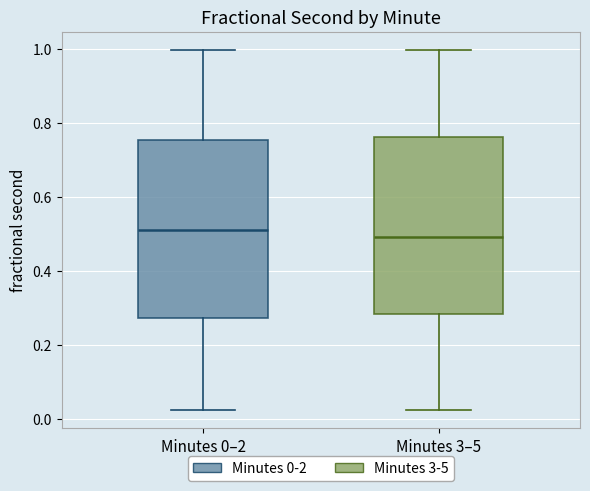

Where does the median line of the box for Minutes 0–2 sit on the y-axis? The values are not printed on the chart, so give them approximately, as read against the axis.

0.50